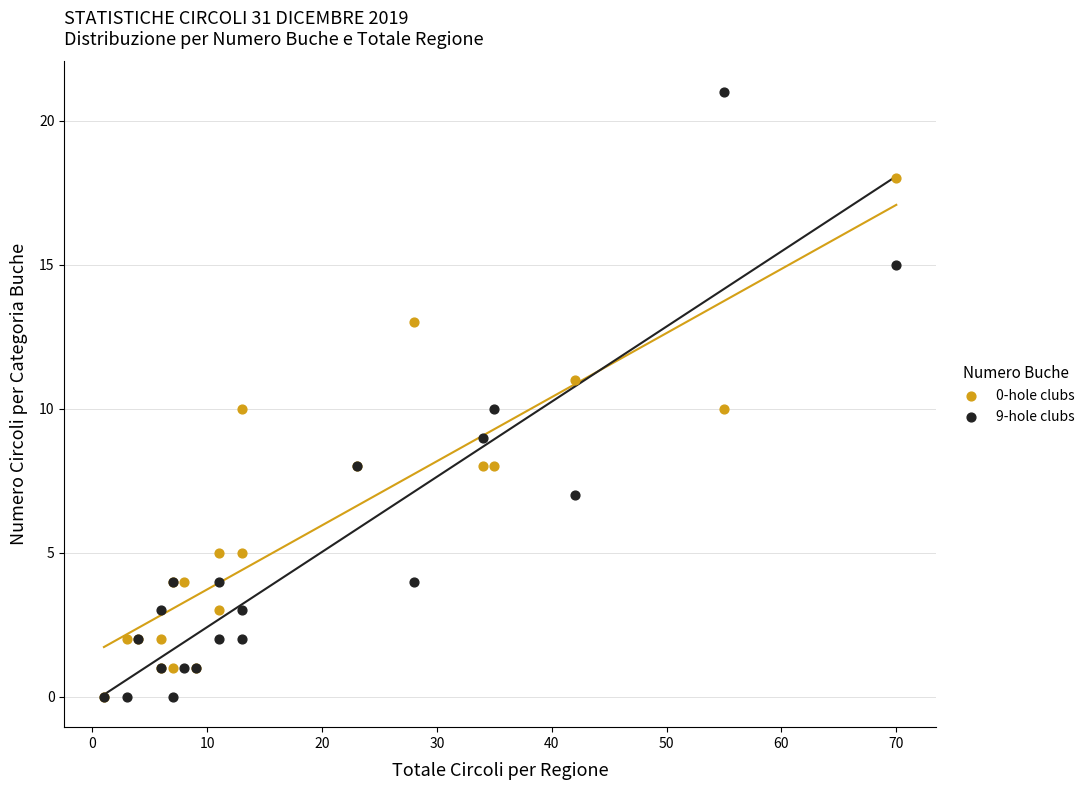

What are all the series names shown in the legend?

0-hole clubs, 9-hole clubs